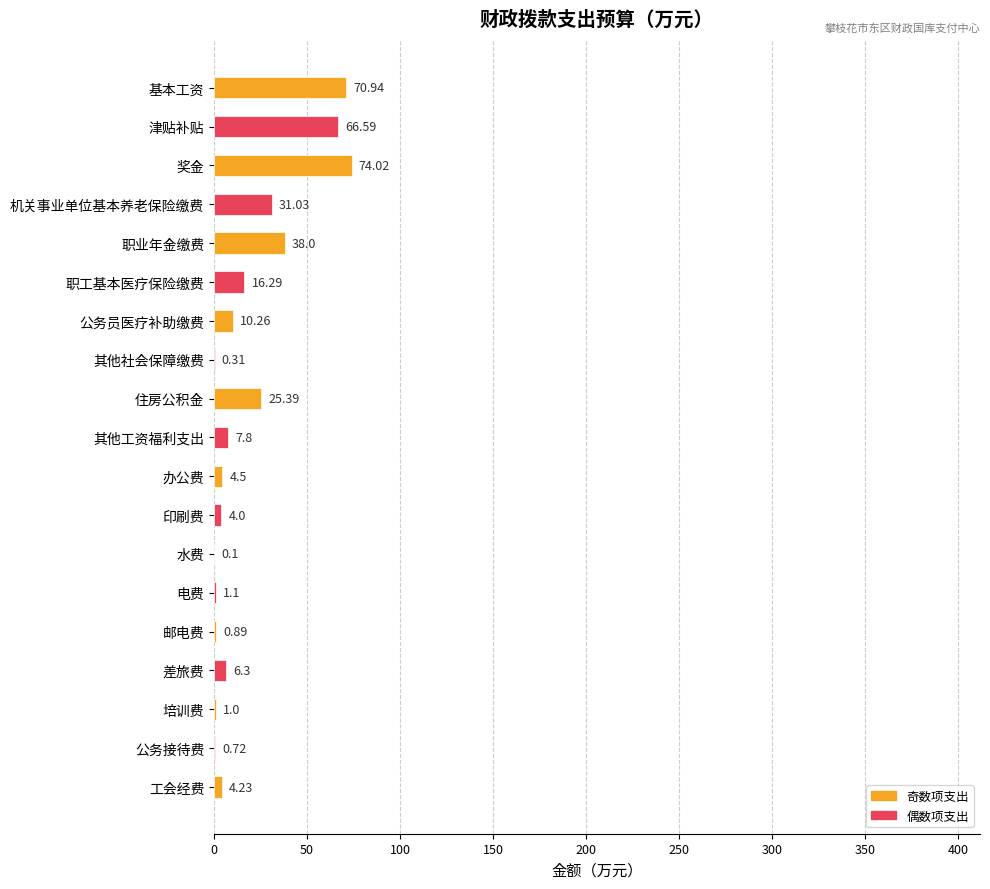

Where is the data nearest to the value 37?

职业年金缴费